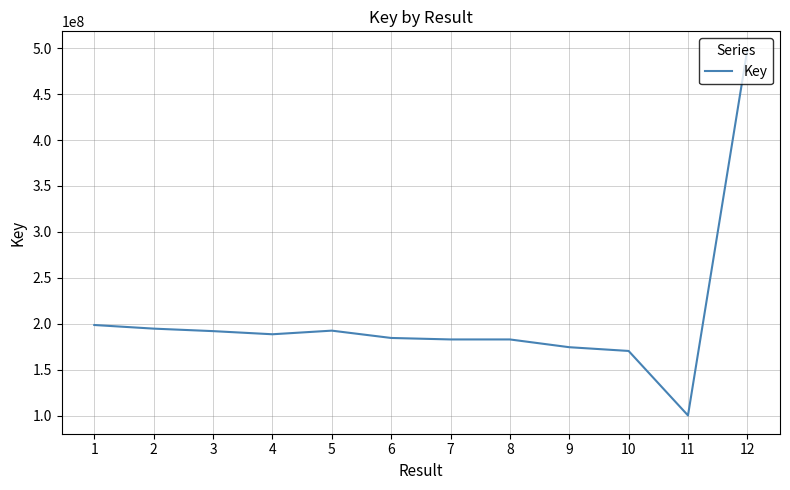

The chart shows a value of 192566356 at 5. True or false?

True